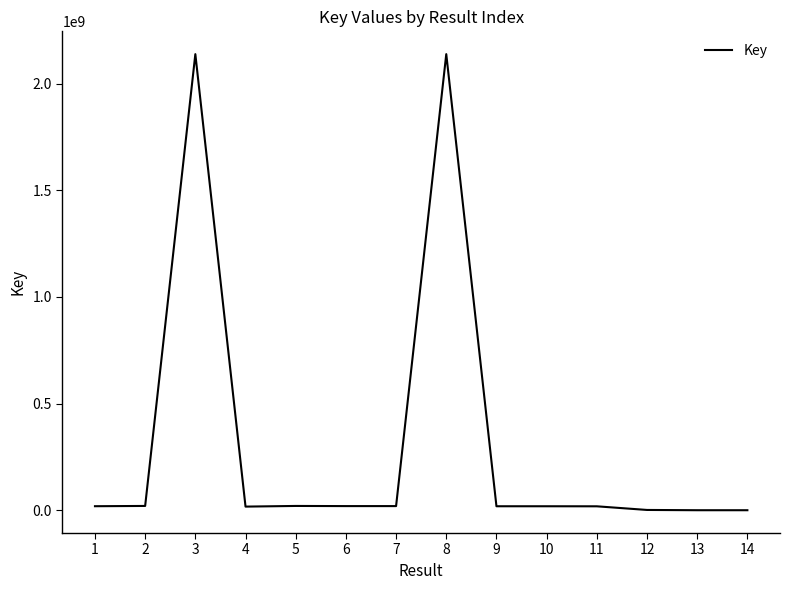

What is the difference between the maximum and minimum values?

2137716212